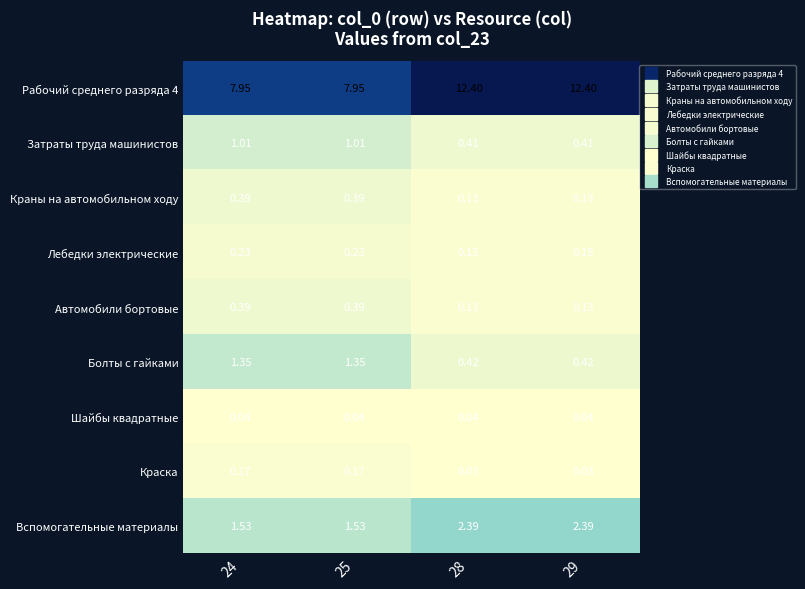

Is the value of Болты с гайками at 25 greater than the value of Краска at 25?

Yes